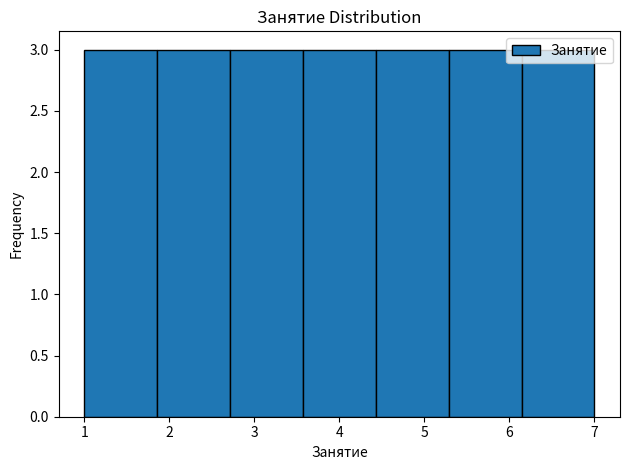

How tall is the bar that spans 1.9 to 2.7 on the x-axis? Neither the bar edges nor the heights are printed on the chart, so give them approximately, as read against the axes.

3